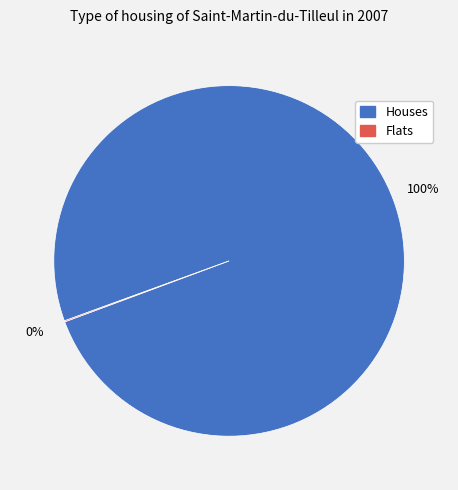

Is there a majority slice in this chart?

Yes